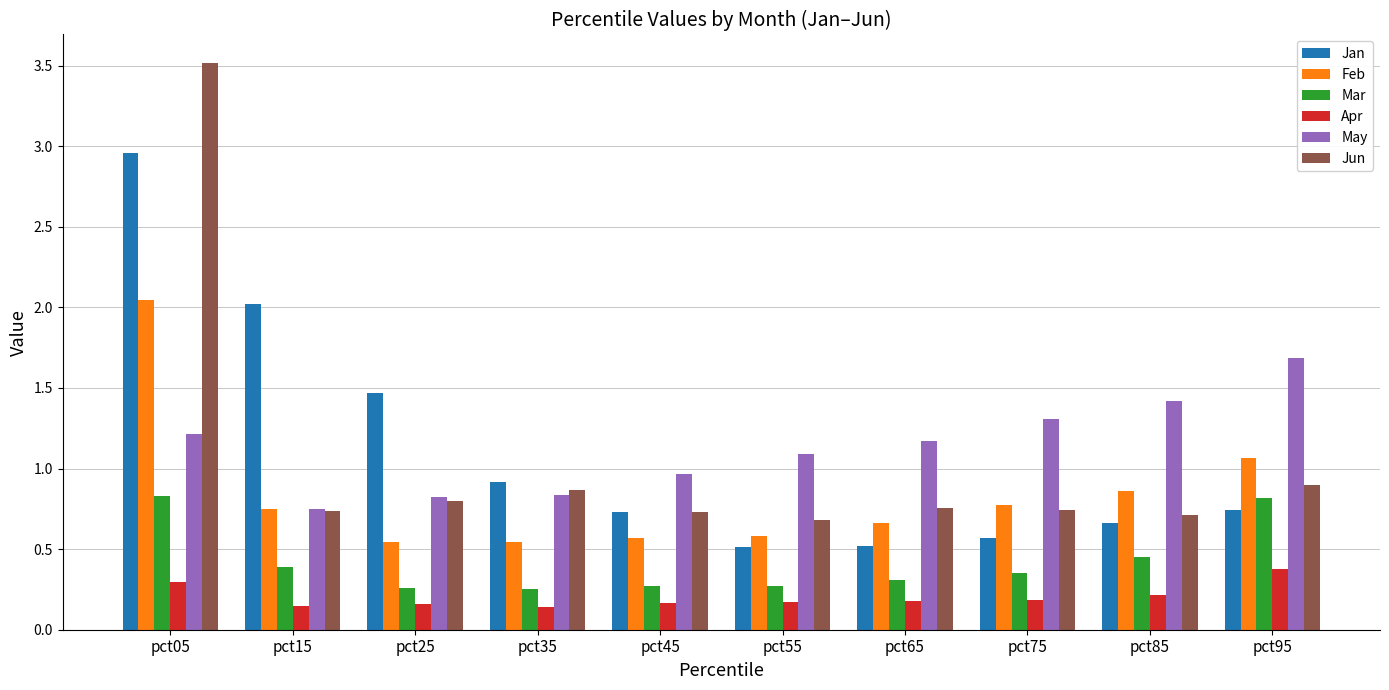

What is the sum of all Feb values?

8.4